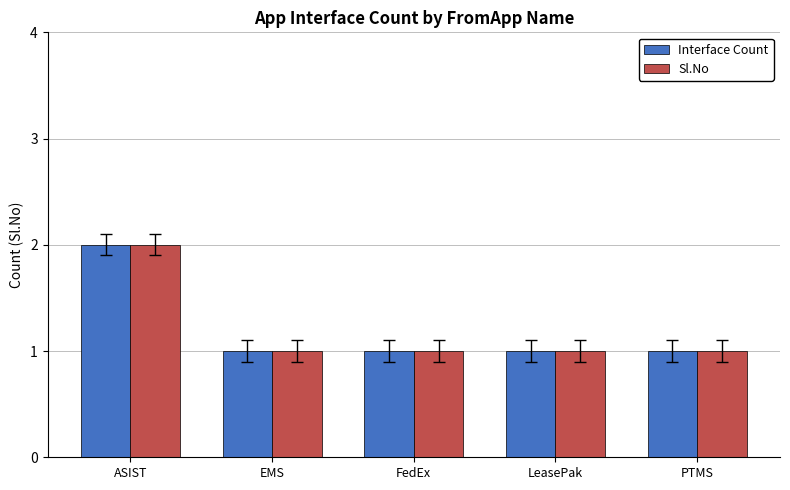

What is the value of the Sl.No bar at the 1st from the left?

2